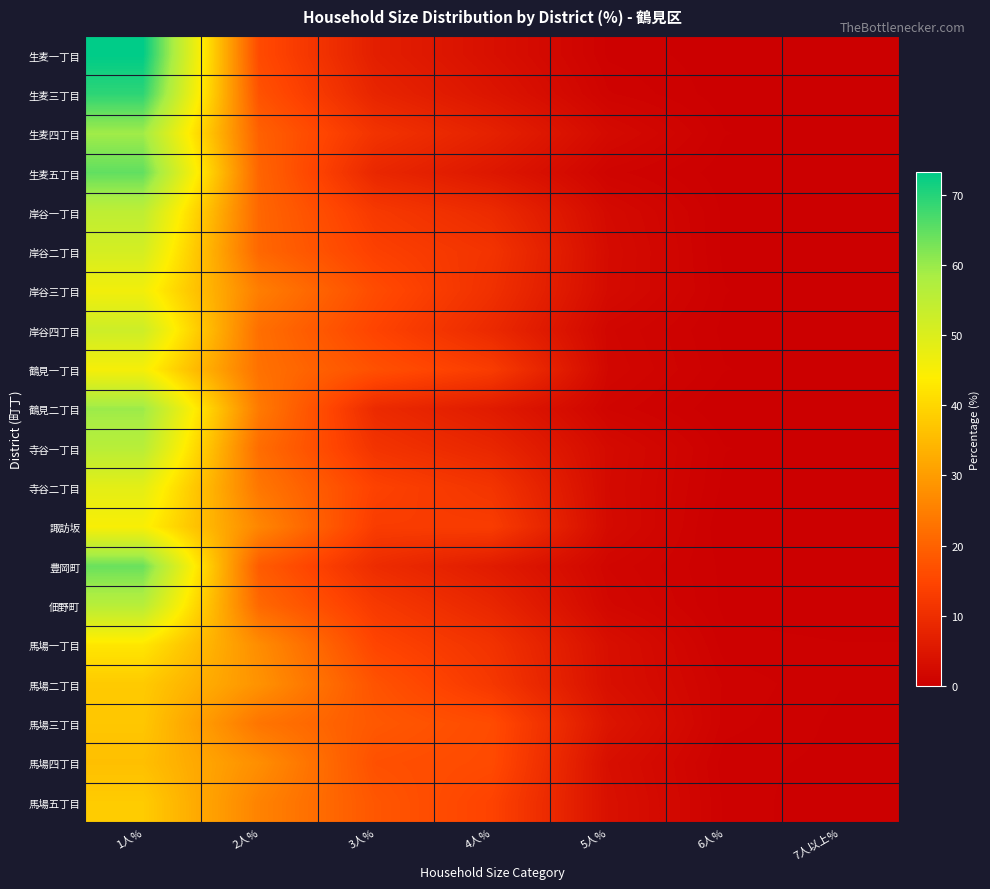

List the series in order of their peak value, lowest first.

馬場四丁目, 馬場三丁目, 馬場二丁目, 馬場五丁目, 馬場一丁目, 諏訪坂, 鶴見一丁目, 岸谷三丁目, 寺谷二丁目, 岸谷二丁目, 岸谷四丁目, 岸谷一丁目, 寺谷一丁目, 佃野町, 生麦四丁目, 鶴見二丁目, 豊岡町, 生麦五丁目, 生麦三丁目, 生麦一丁目